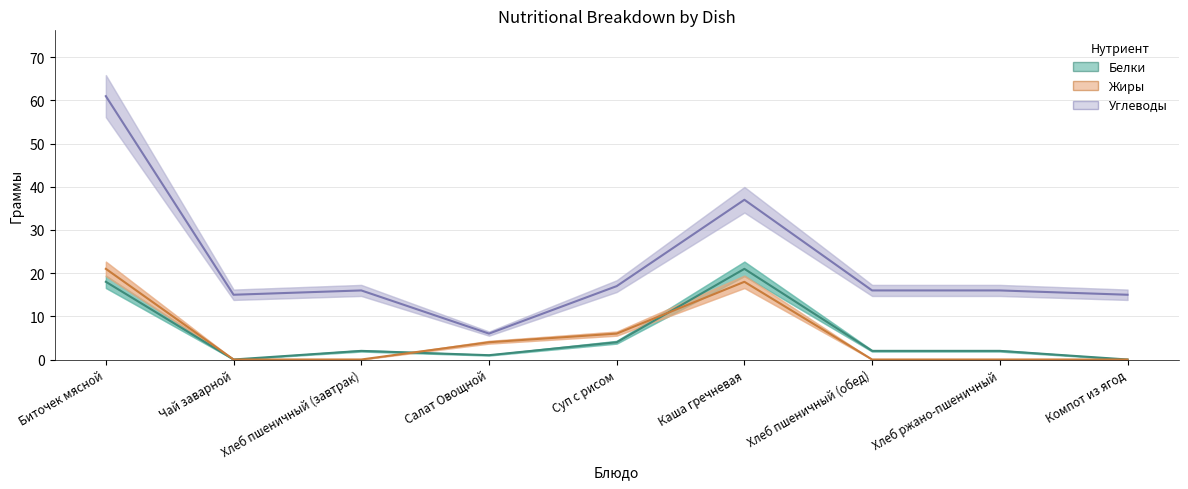

What is the difference between the highest and lowest values at Салат Овощной?

5